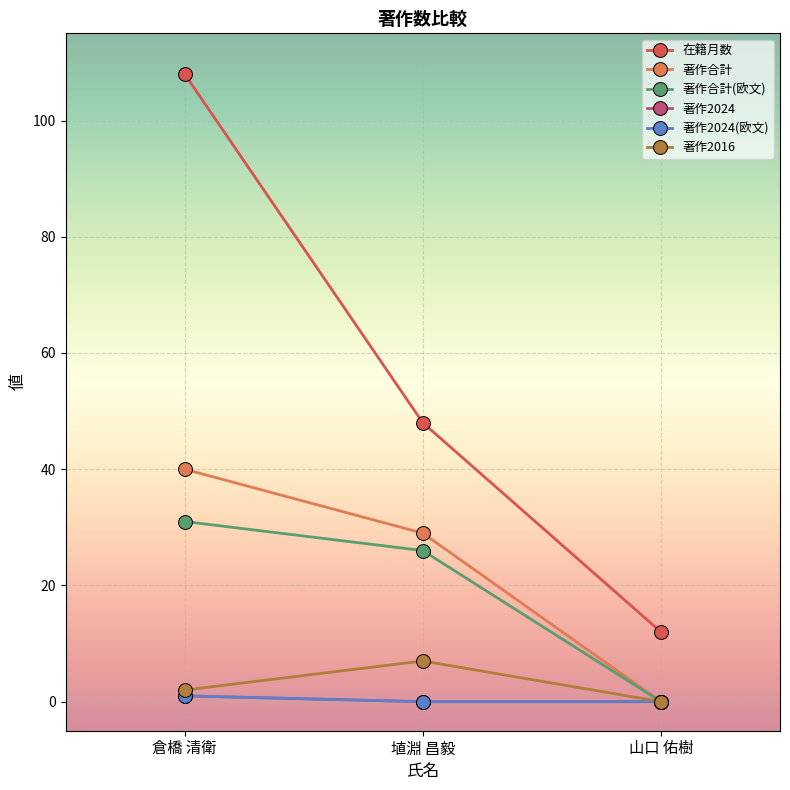

The 著作2024(欧文) series shows 0 at 山口 佑樹. True or false?

True